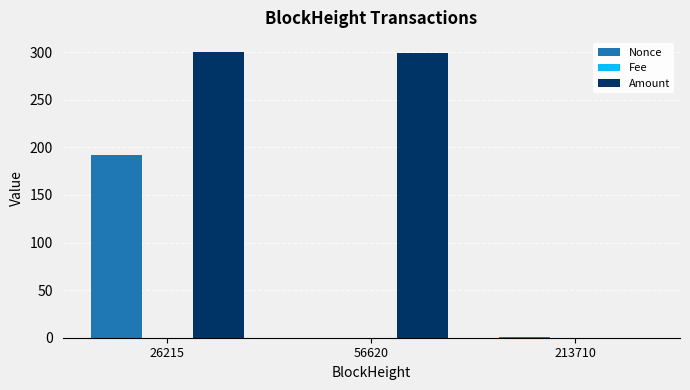

How many groups of bars are there?

3